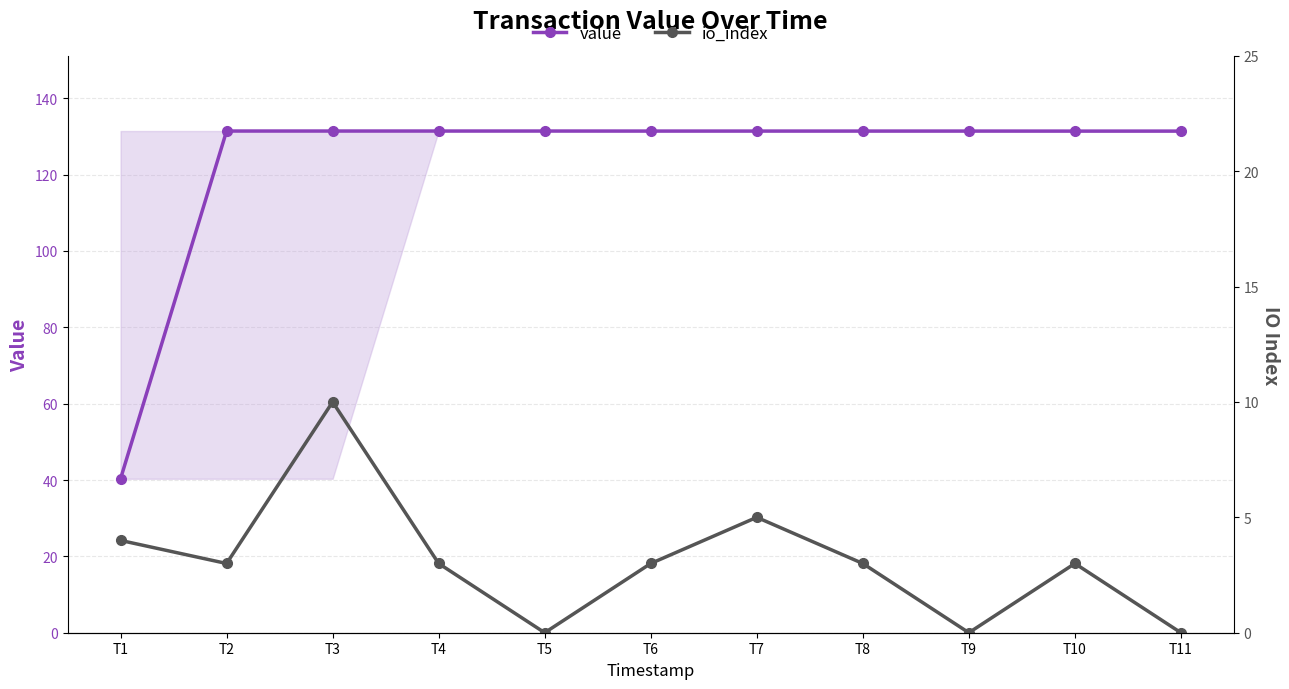

What is the average value of the value series?

123.1